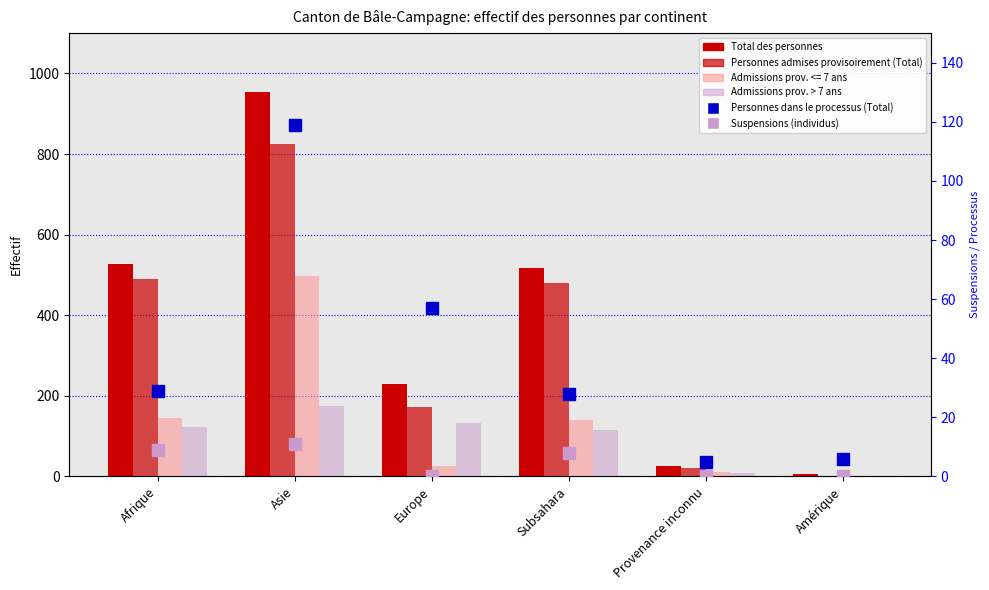

At which label does Personnes dans le processus (Total) first exceed 29?

Asie